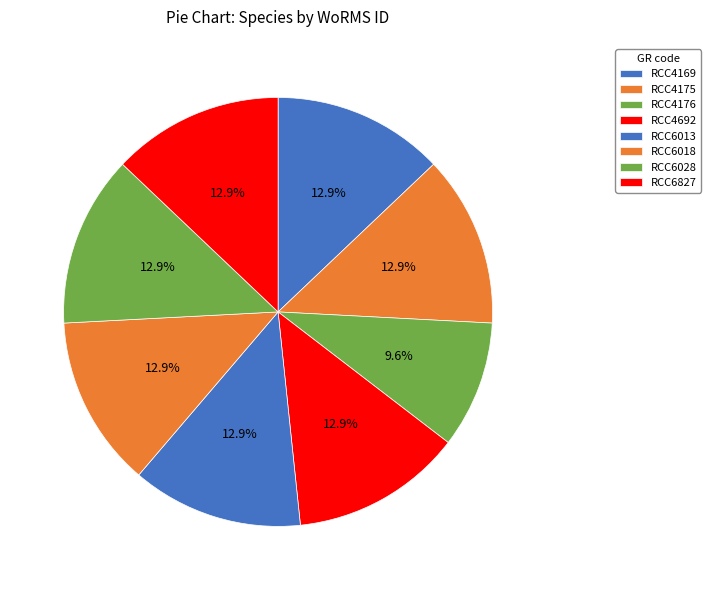

What percentage is NOT represented by RCC6028?

87.1%